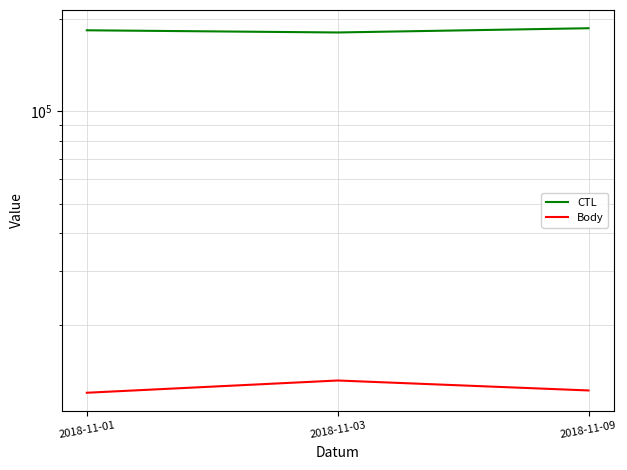

Which has a higher value, 2018-11-03 or 2018-11-01?

2018-11-01